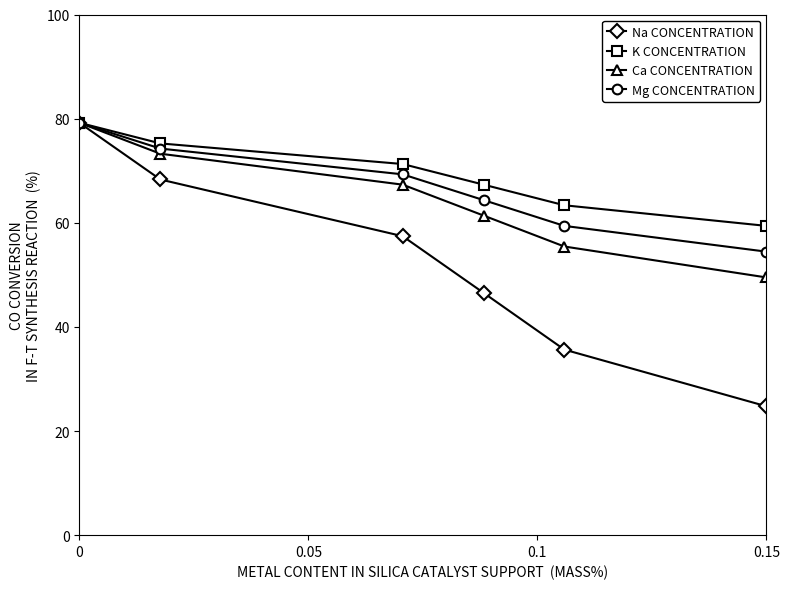

What is the value of the Ca CONCENTRATION point at the 1st from the left?

79.2